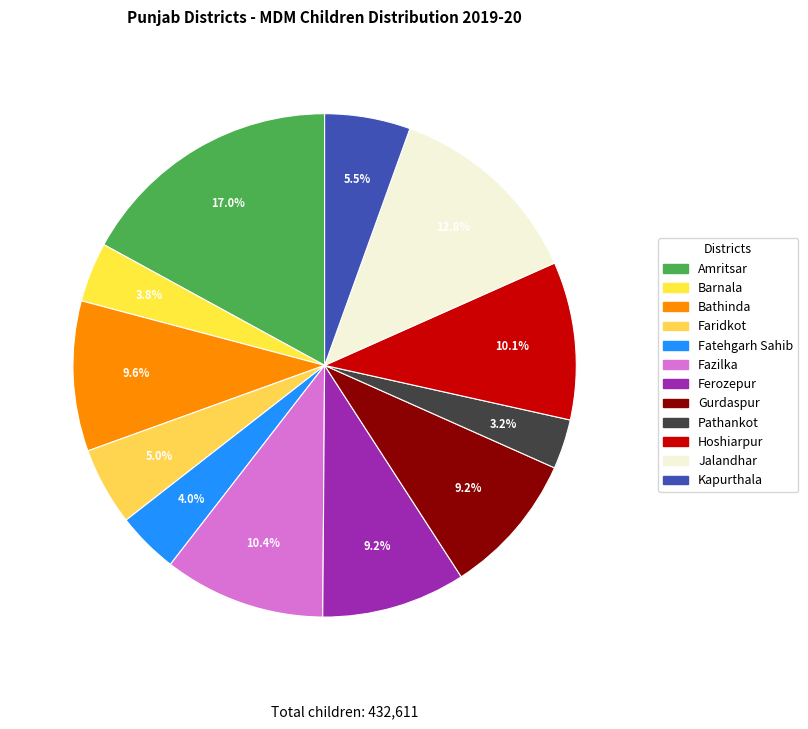

What is the ratio of the value at Hoshiarpur to the value at Fazilka?

1.0